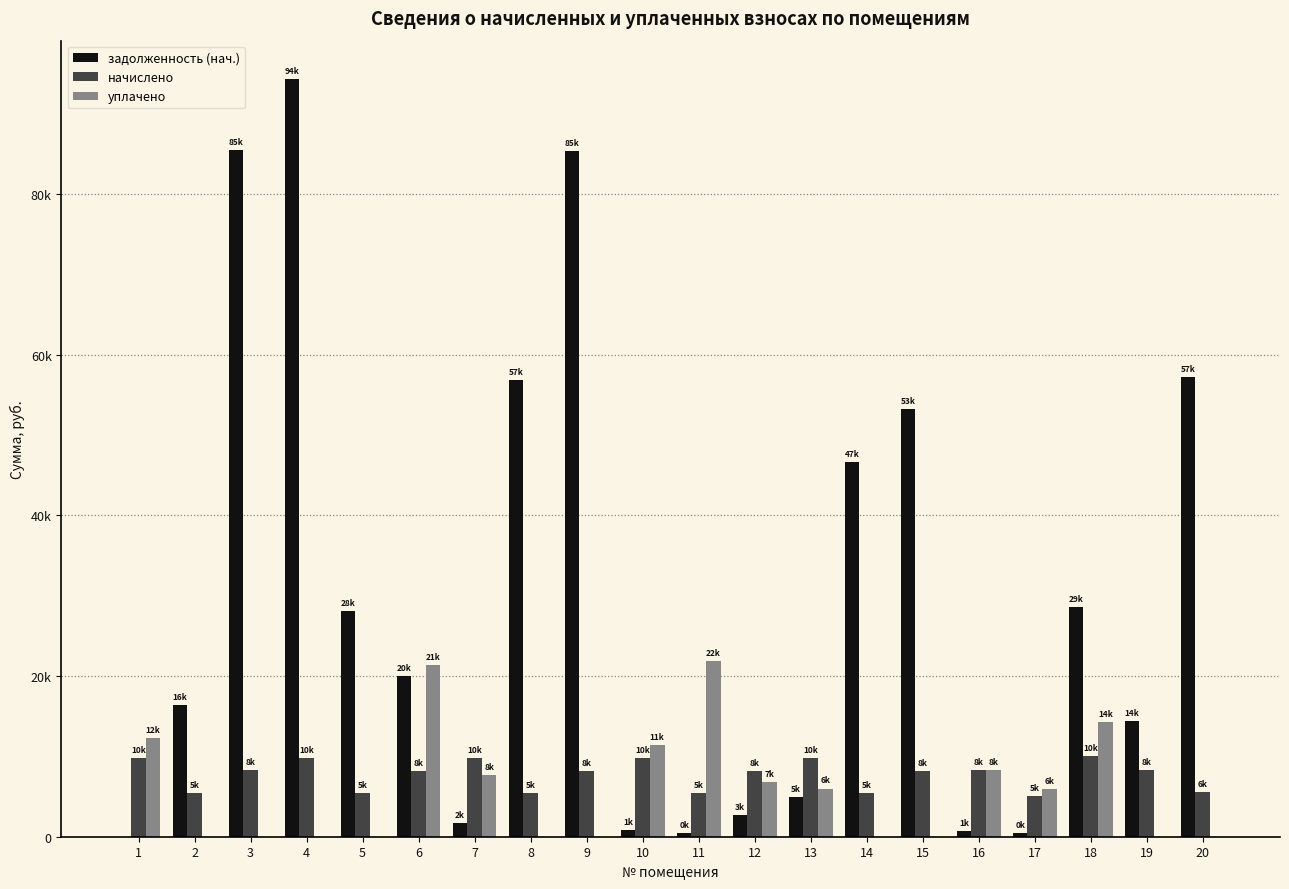

Are the bars horizontal?

No